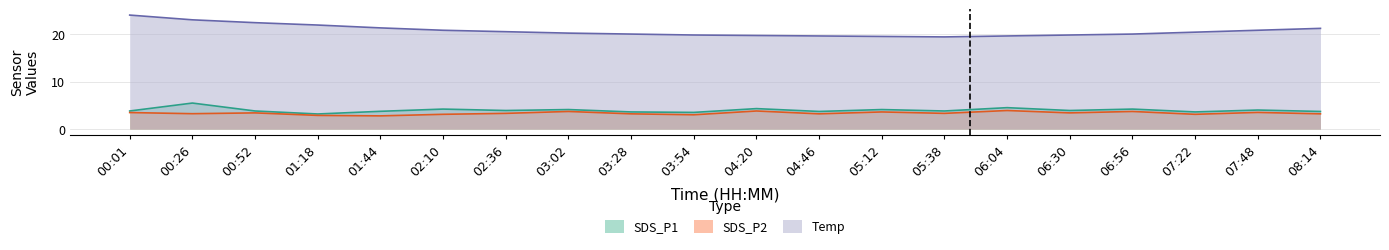

Reading right to left, what are all the values shown in this chart?

SDS_P1: 08:14=3.7	07:48=4.0	07:22=3.6	06:56=4.2	06:30=3.9	06:04=4.5	05:38=3.8	05:12=4.1	04:46=3.7	04:20=4.3	03:54=3.5	03:28=3.6	03:02=4.1	02:36=3.9	02:10=4.2	01:44=3.7	01:18=3.2	00:52=3.8	00:26=5.5	00:01=3.8
SDS_P2: 08:14=3.2	07:48=3.5	07:22=3.1	06:56=3.7	06:30=3.4	06:04=3.9	05:38=3.3	05:12=3.6	04:46=3.2	04:20=3.8	03:54=3.0	03:28=3.2	03:02=3.7	02:36=3.3	02:10=3.1	01:44=2.8	01:18=2.9	00:52=3.4	00:26=3.2	00:01=3.5
Temp: 08:14=21.2	07:48=20.8	07:22=20.4	06:56=20.0	06:30=19.8	06:04=19.6	05:38=19.4	05:12=19.5	04:46=19.6	04:20=19.7	03:54=19.8	03:28=20.0	03:02=20.2	02:36=20.5	02:10=20.8	01:44=21.3	01:18=21.9	00:52=22.4	00:26=23.0	00:01=24.0